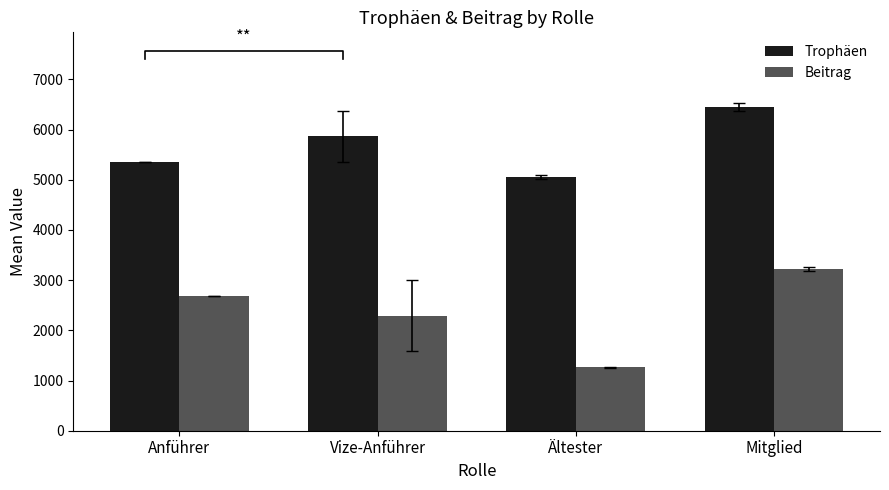

Which series has the widest spread of values?

Beitrag